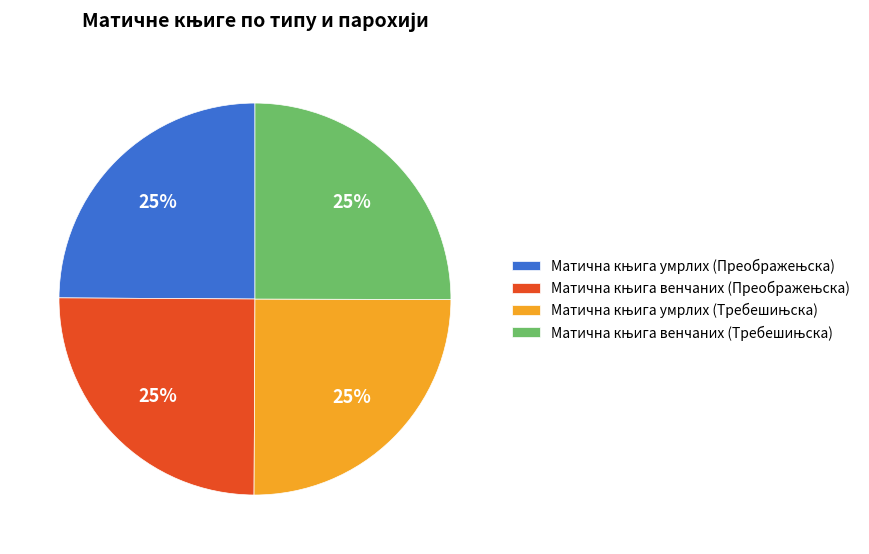

How many slices are in this pie chart?

4